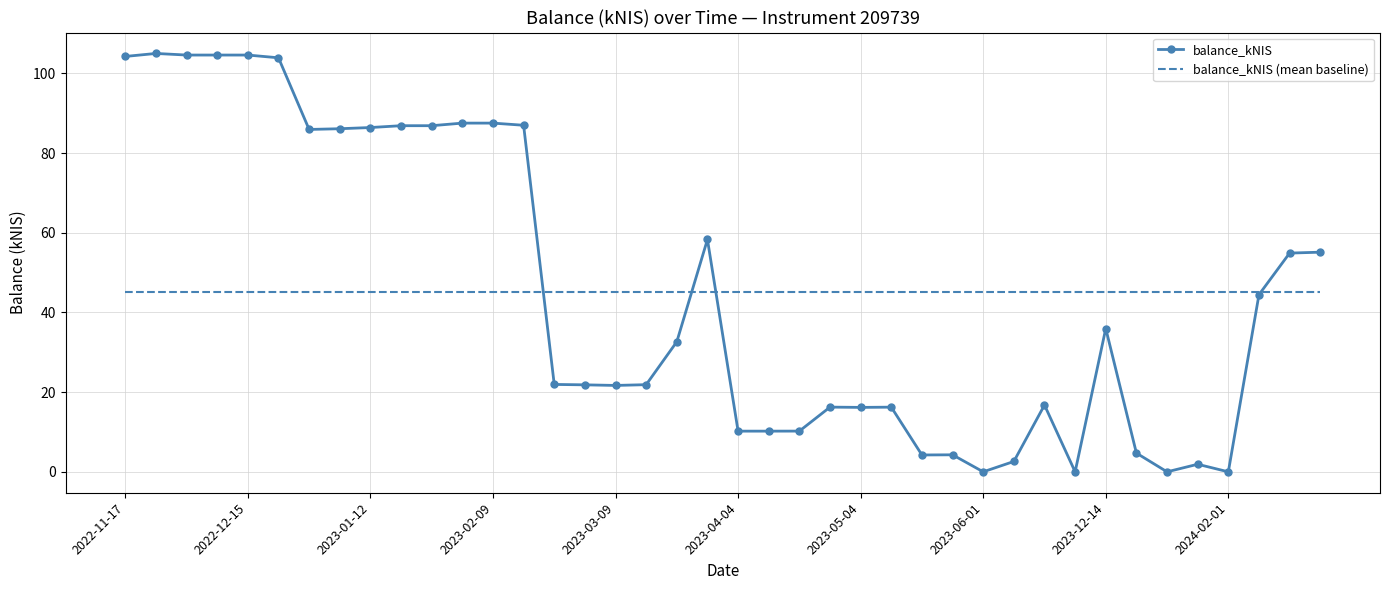

True or false: balance_kNIS has more than 1 points higher than both neighbors.

True